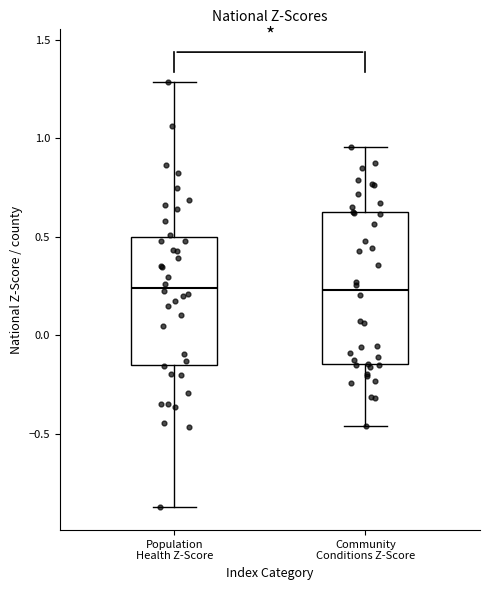

Reading left to right, read every box against the y-axis: the position of its median line, the range the box covers, and the ends of its whiskers. The values are not printed on the chart, so give them approximately, as read against the axis.

Population Health Z-Score: median 0.25, box -0.15 to 0.50, whiskers -0.85 to 1.30
Community Conditions Z-Score: median 0.25, box -0.15 to 0.65, whiskers -0.45 to 0.95